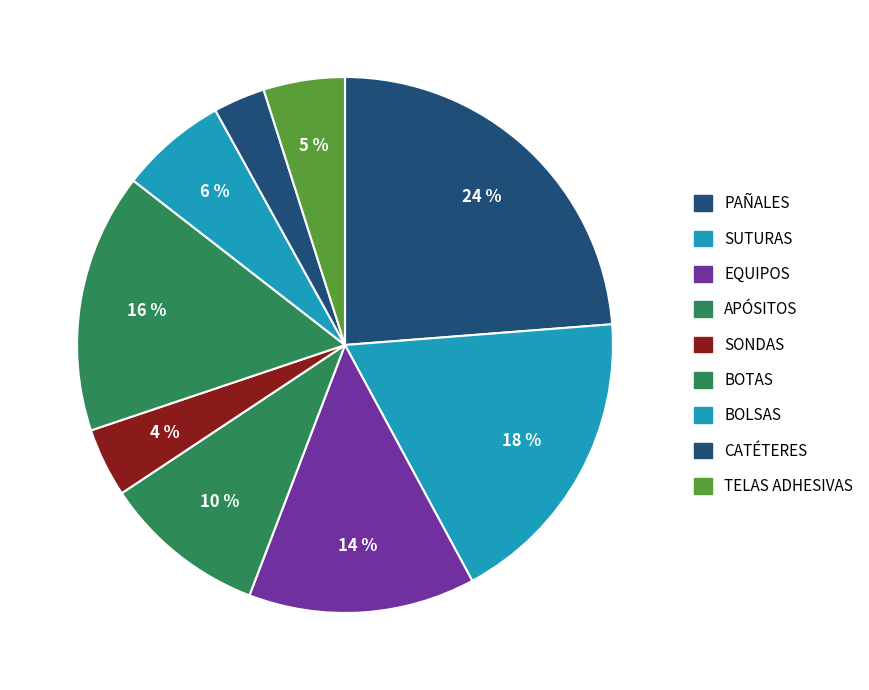

Is there a majority slice in this chart?

No